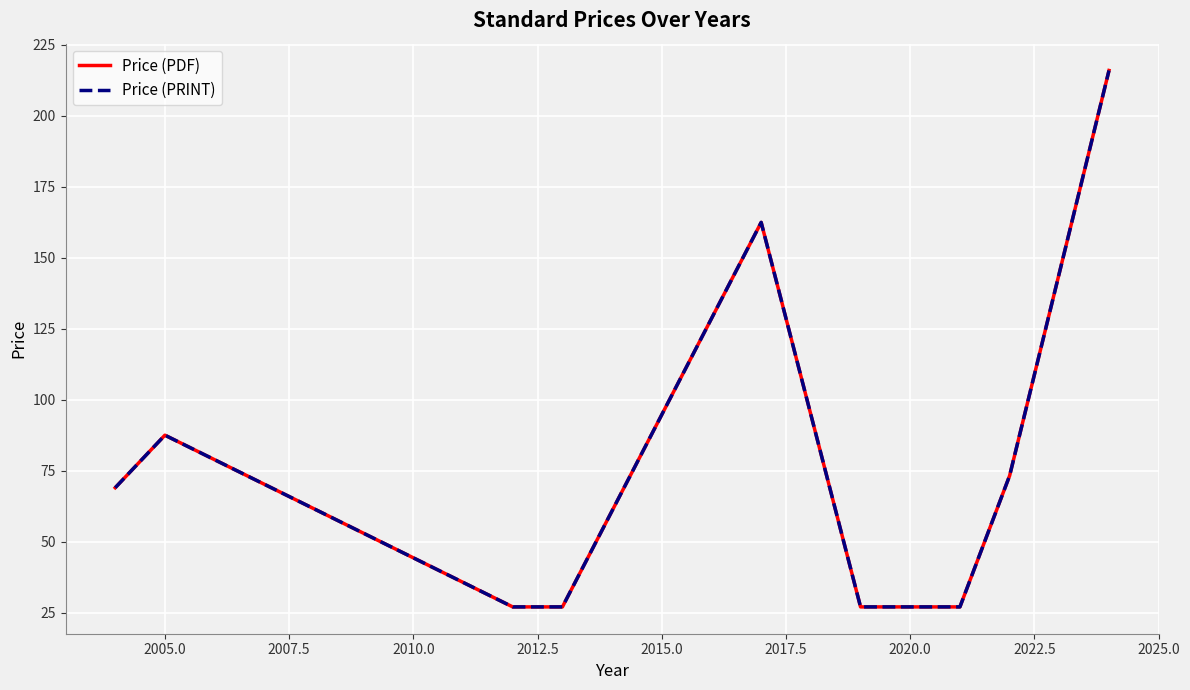

What is the greatest value displayed?

215.9